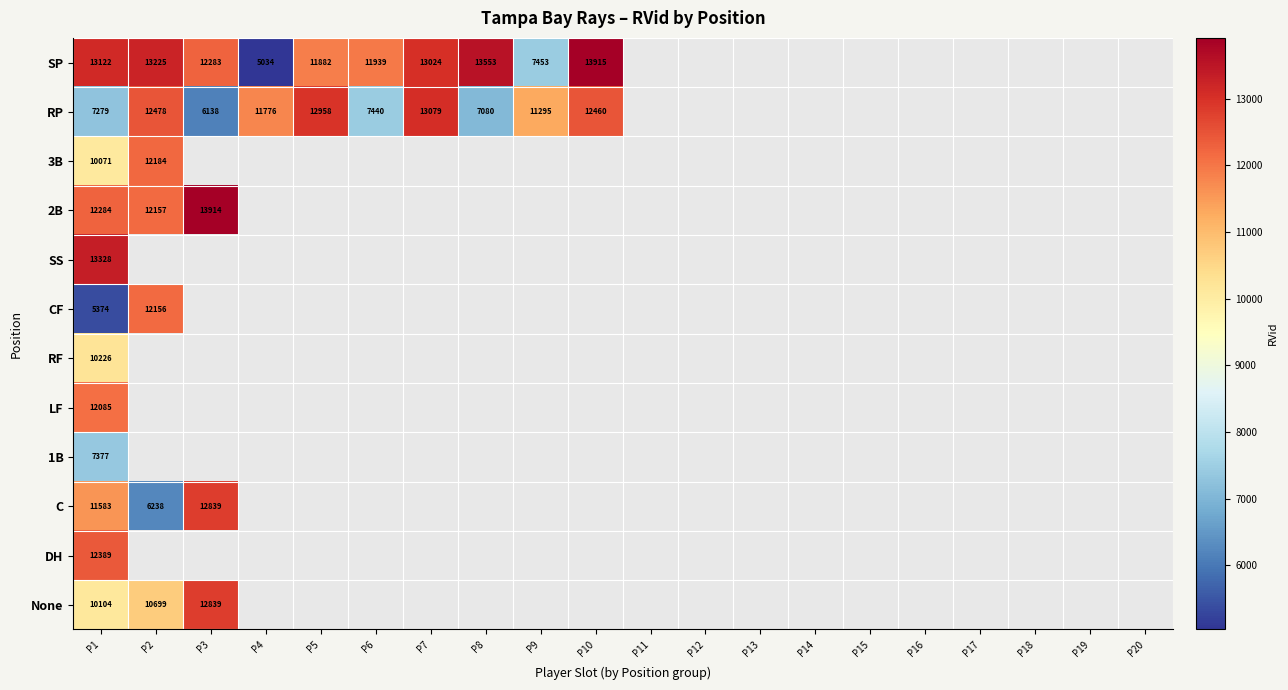

The RP series shows 12958 at P5. True or false?

True